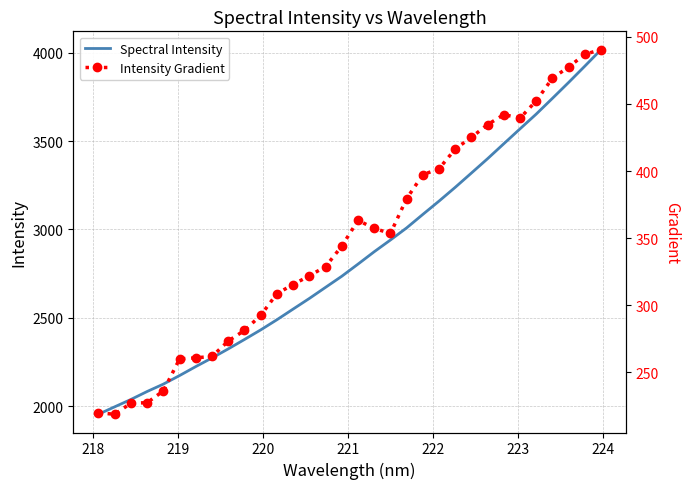

At how many categories does at least one series exceed 3229?

10